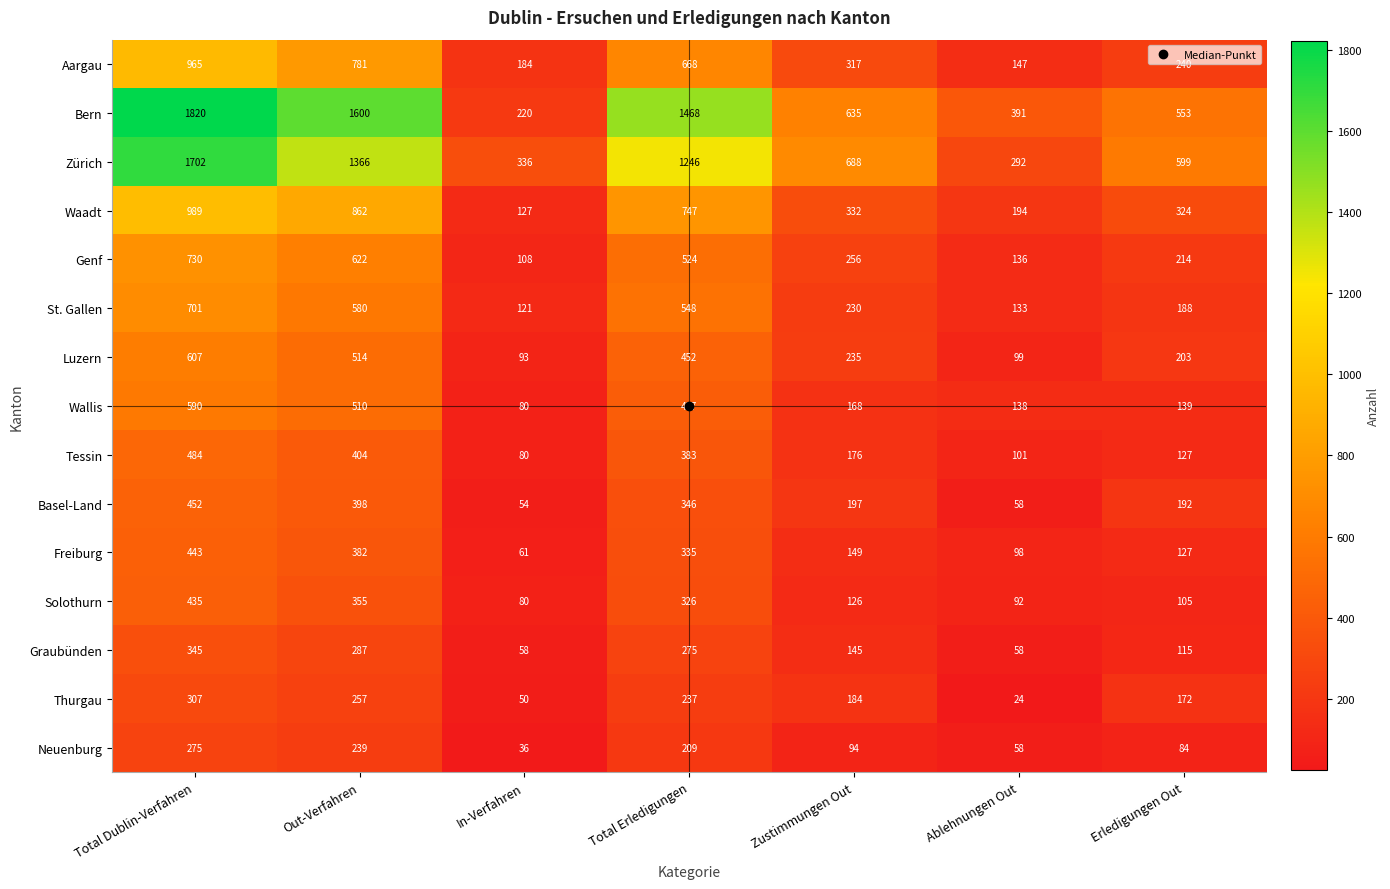

What is the spread (max minus min) of values at Total Erledigungen?

1259